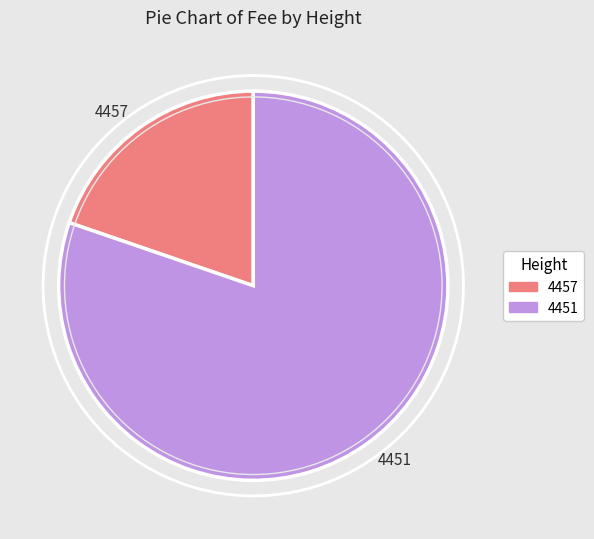

What is the ratio of the value at 4451 to the value at 4457?

4.1